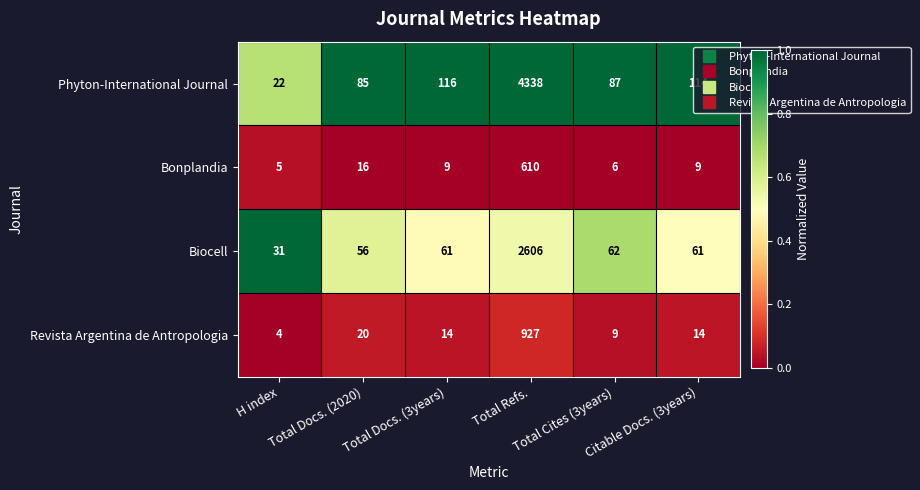

How many categories are shown in the chart?

6